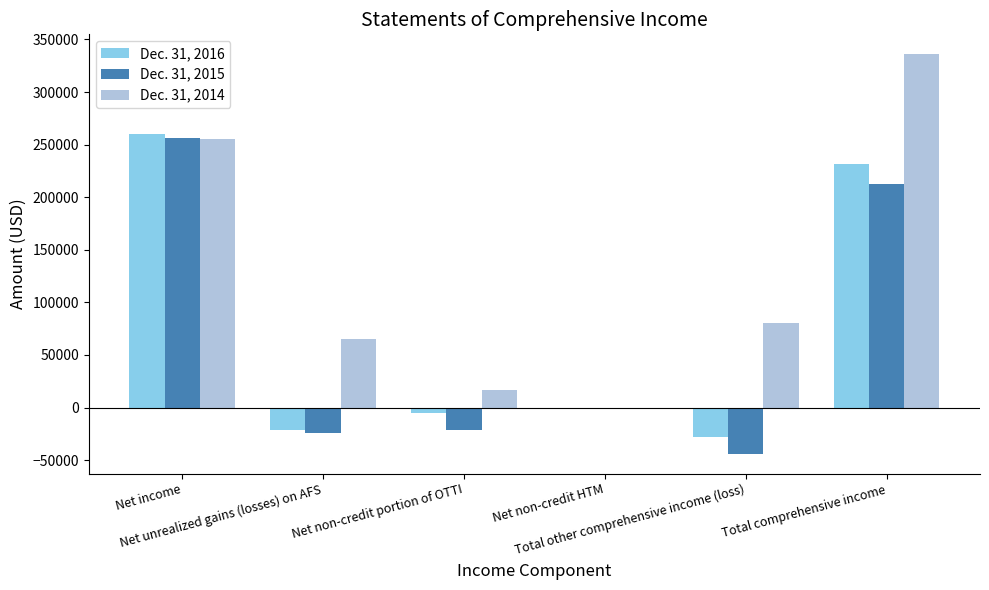

The value of Dec. 31, 2015 at Net income is 161142. True or false?

False